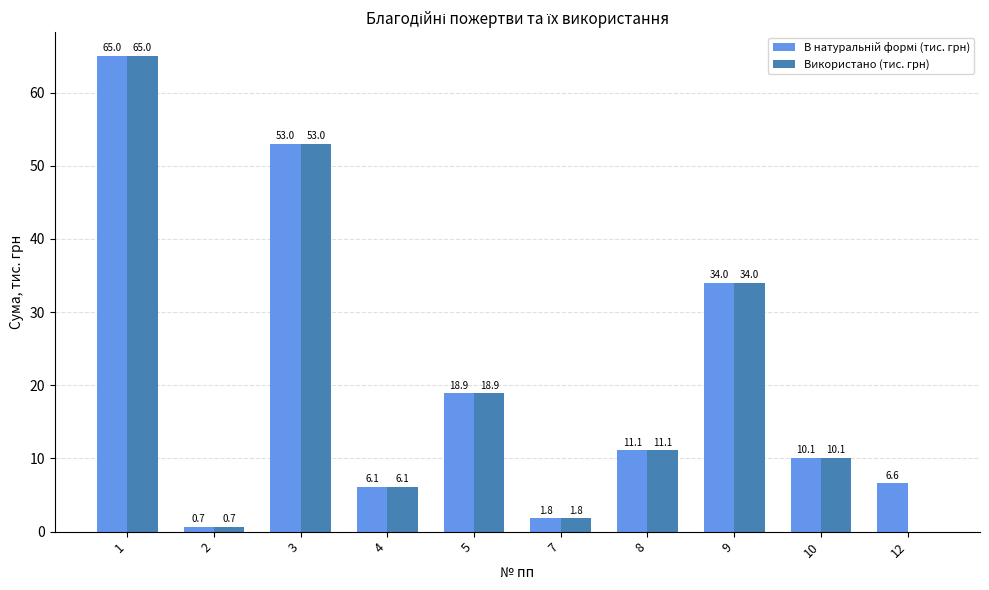

How many distinct data groups are displayed?

2